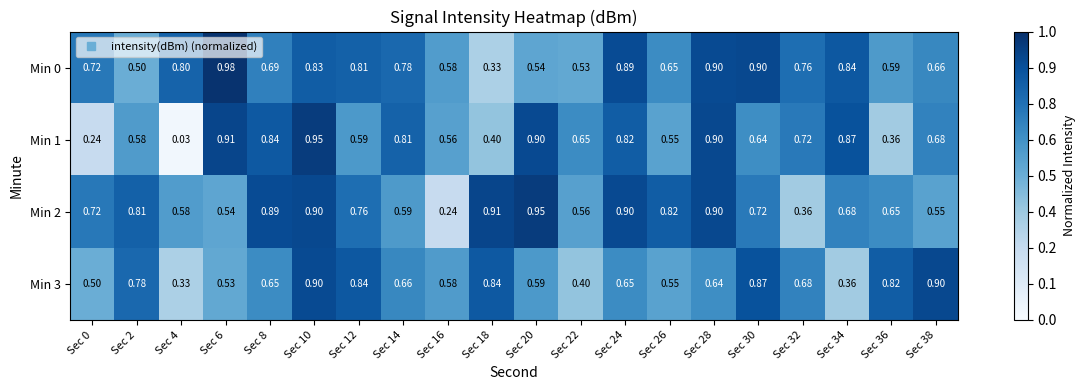

Is the value of Min 1 at Sec 20 greater than the value of Min 0 at Sec 36?

Yes